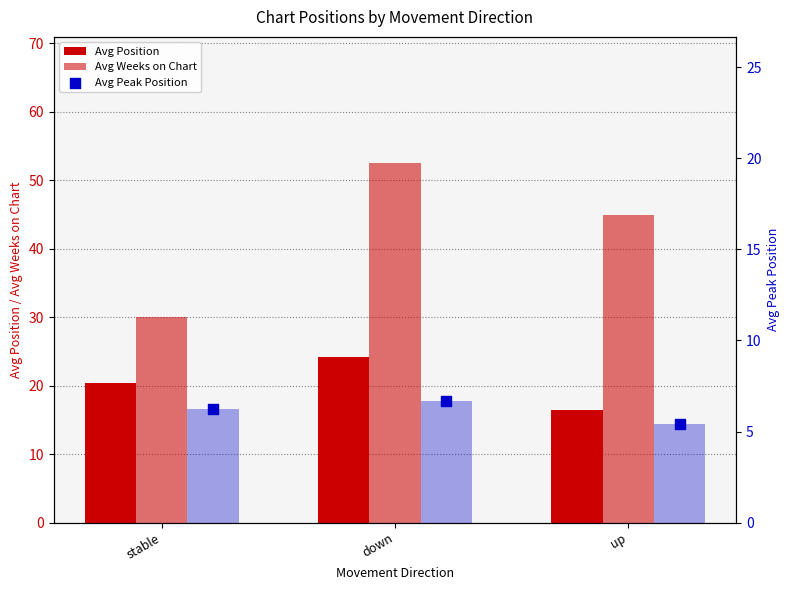

Which series reaches the minimum Y coordinate?

Avg Peak Position